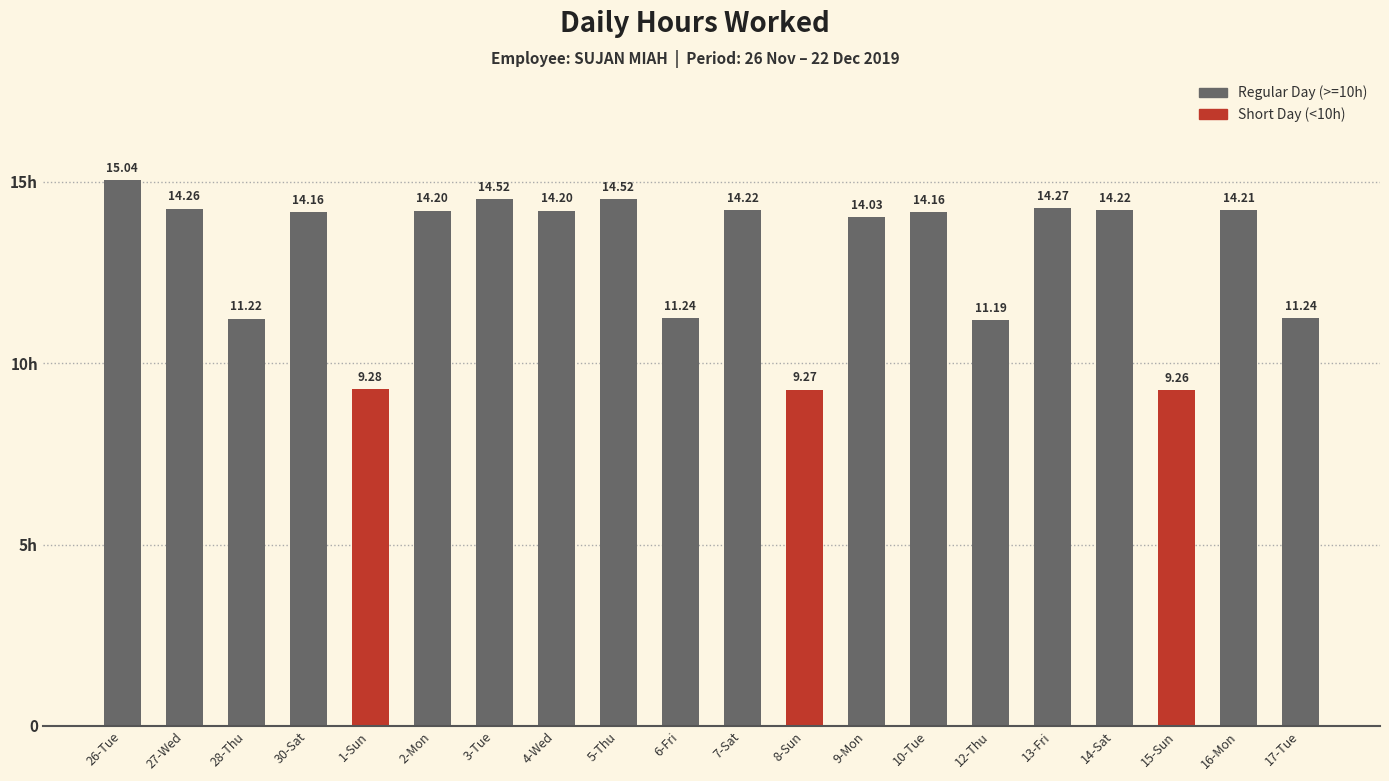

Is it true that the value at 2-Mon is 24.5?

False